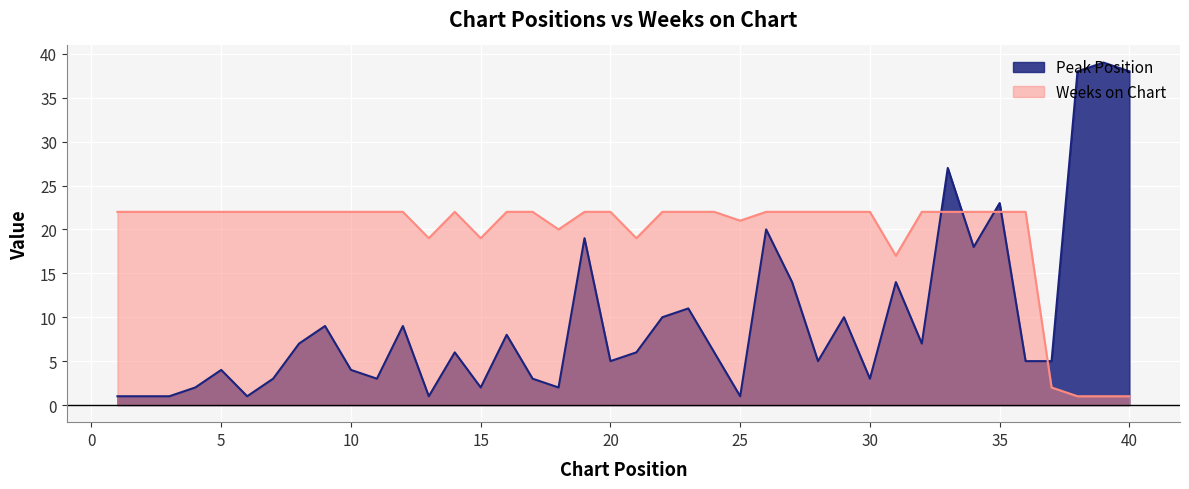

How many lines are shown in the chart?

2